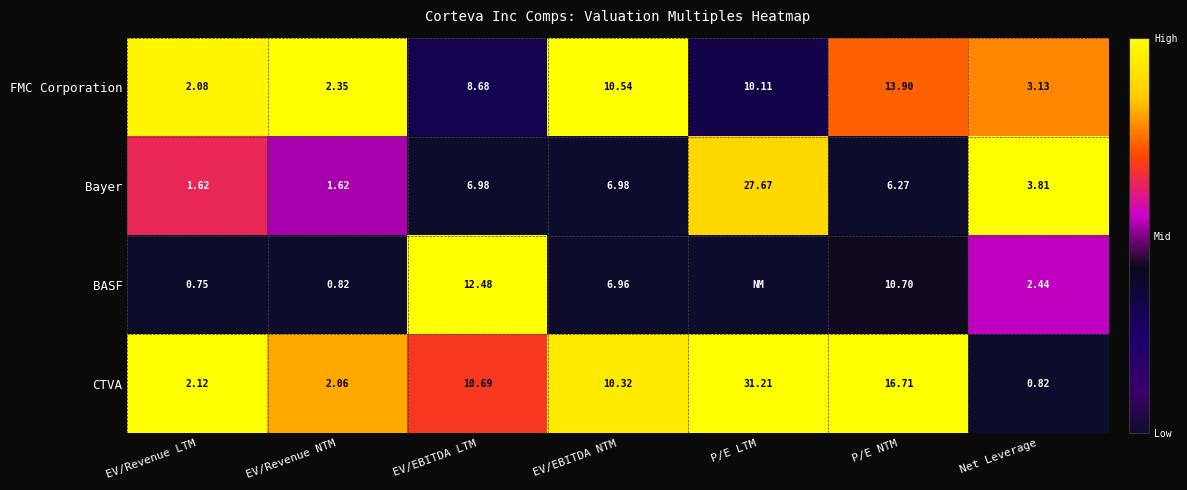

Which series changed the most between EV/Revenue LTM and EV/Revenue NTM?

FMC Corporation